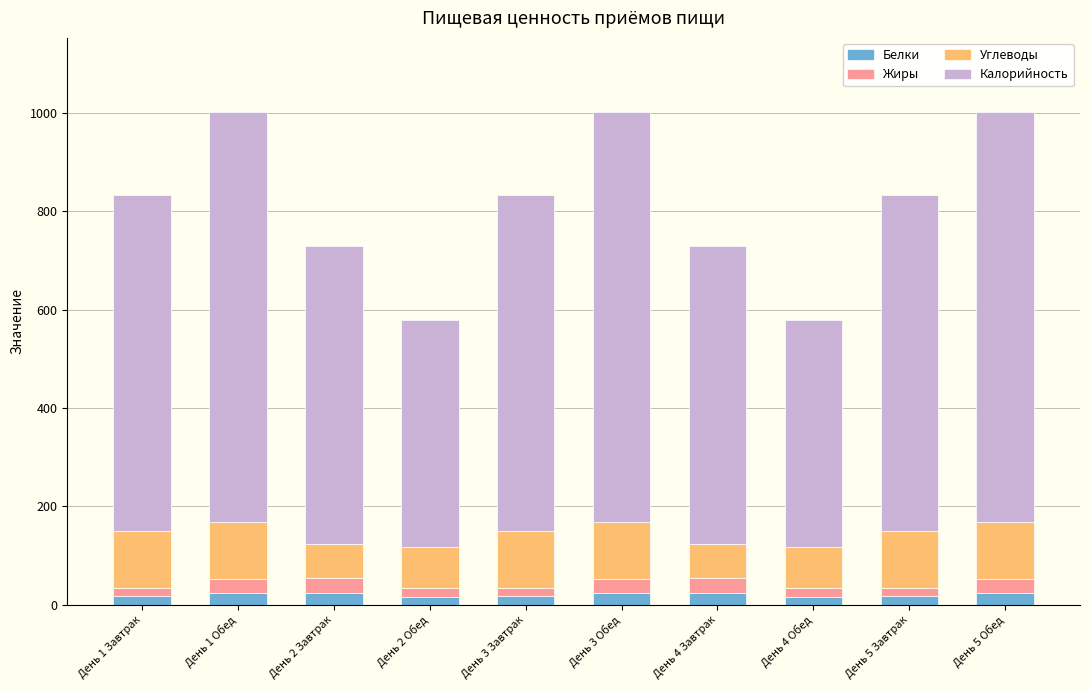

What is the highest value of the Белки series?

24.0